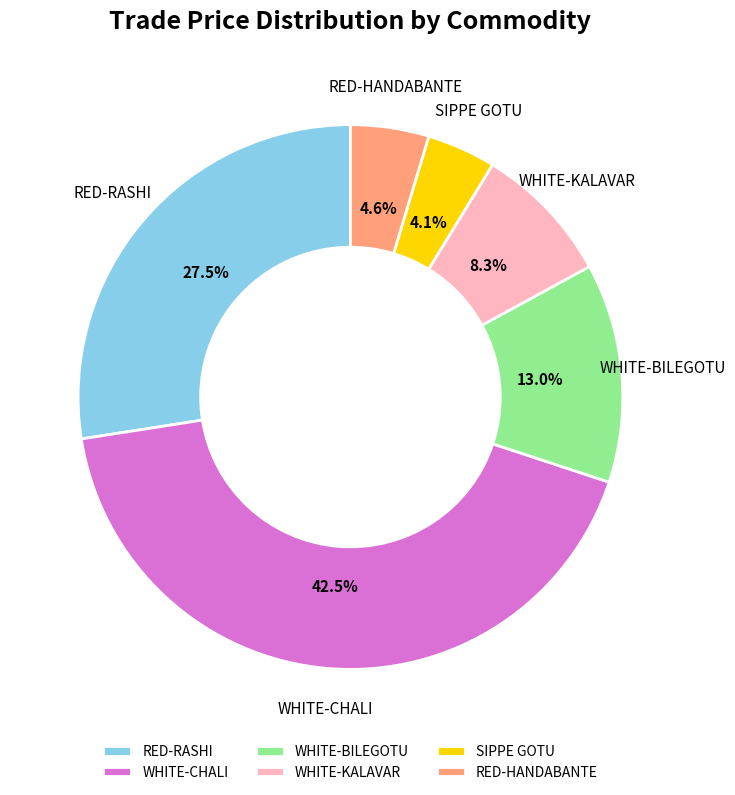

What is the smallest slice in the pie chart?

SIPPE GOTU